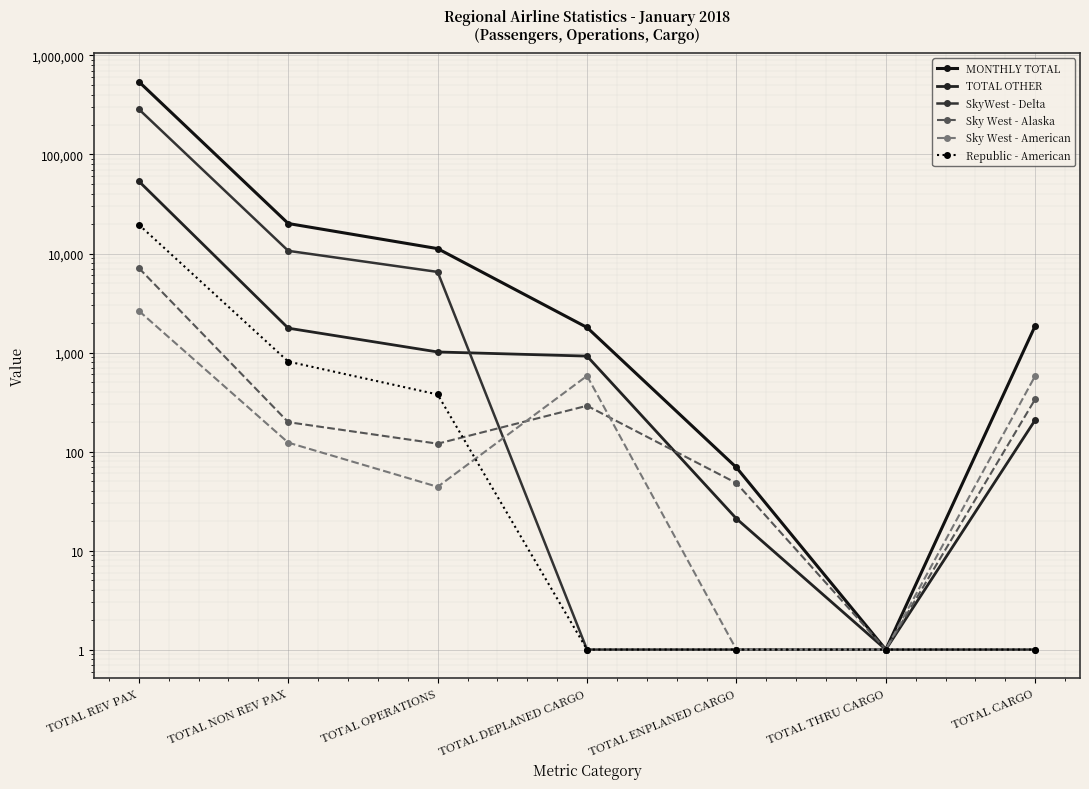

At which label does TOTAL OTHER first exceed 920?

TOTAL REV PAX